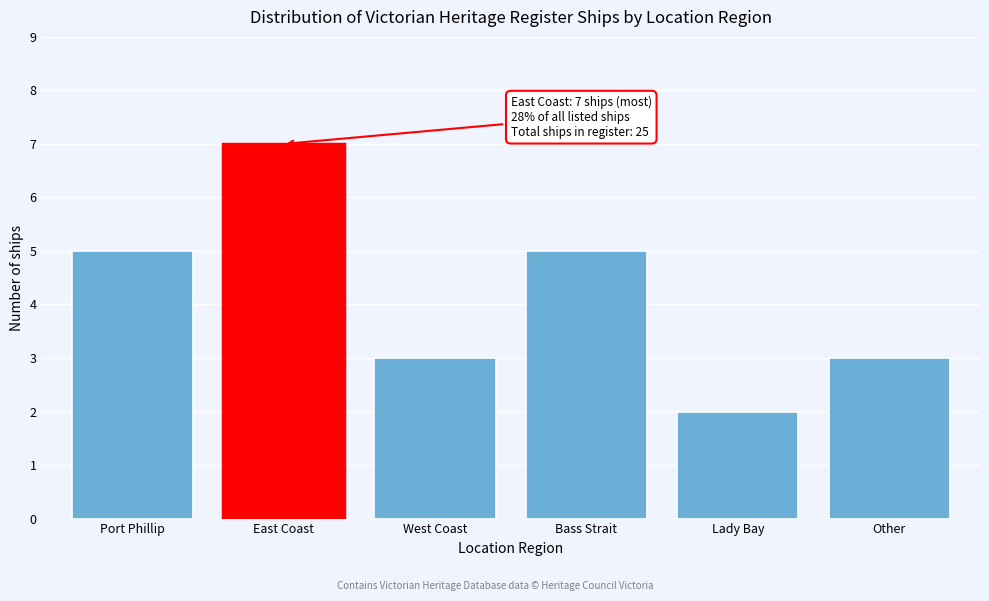

Reading left to right, extract all data points from this chart.

5	7	3	5	2	3